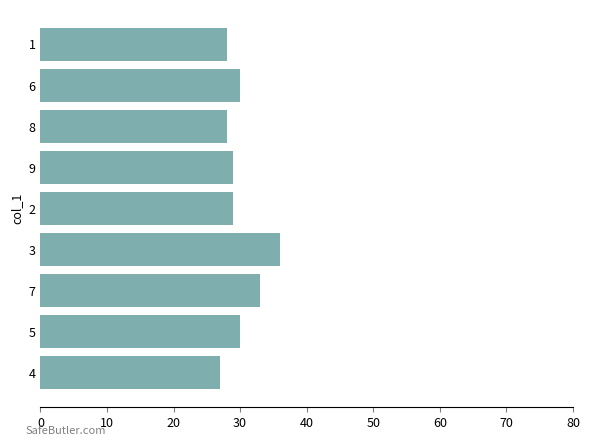

What is the ratio of the value at 2 to the value at 5?

1.0